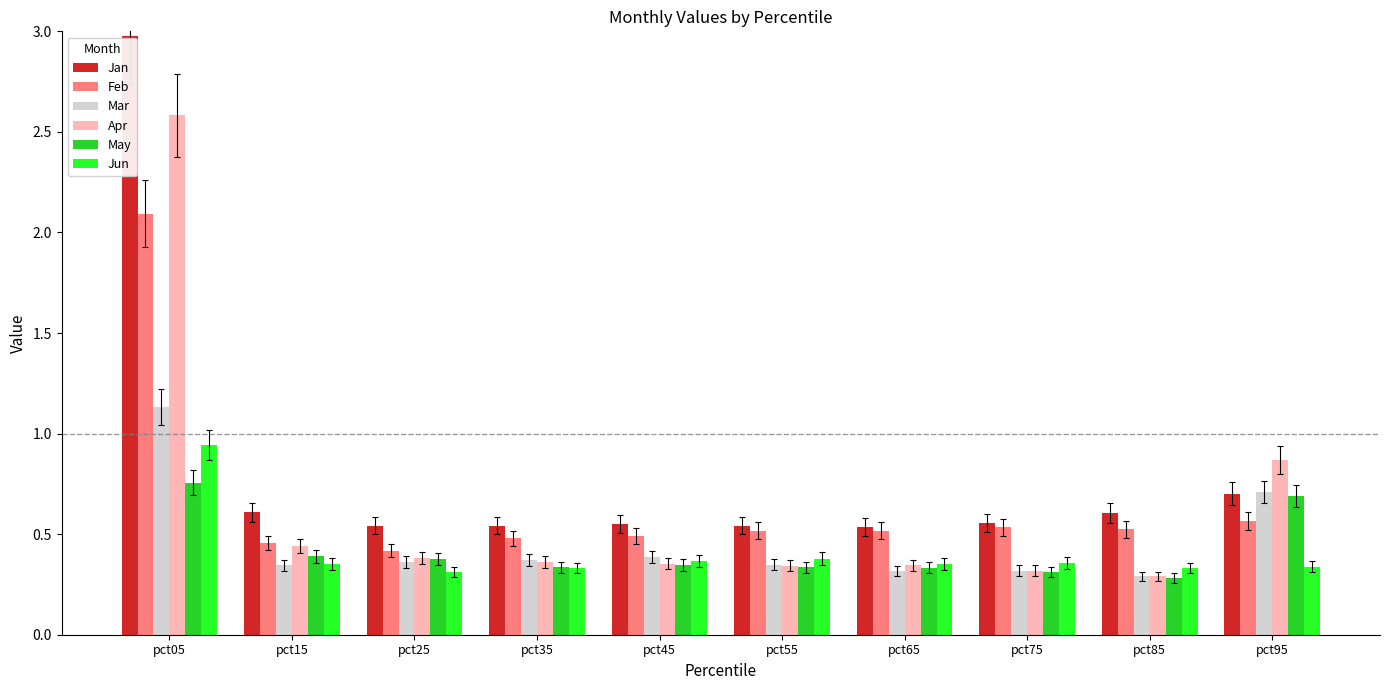

List the series in order of their peak value, lowest first.

May, Jun, Mar, Feb, Apr, Jan